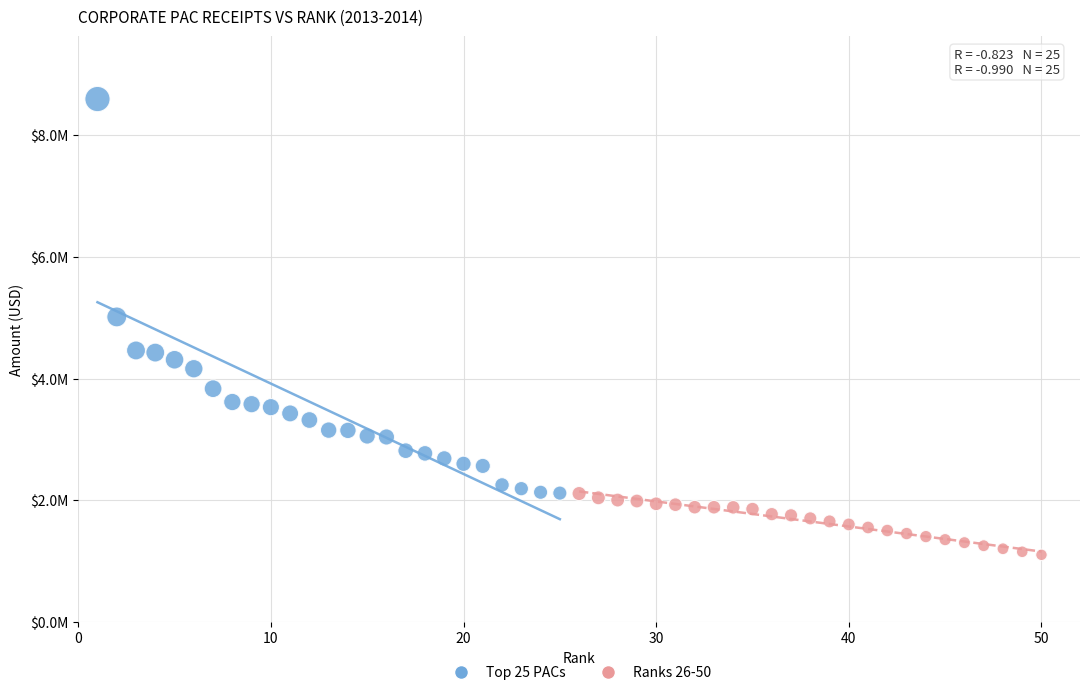

Which series contains the highest Y value?

Top 25 PACs